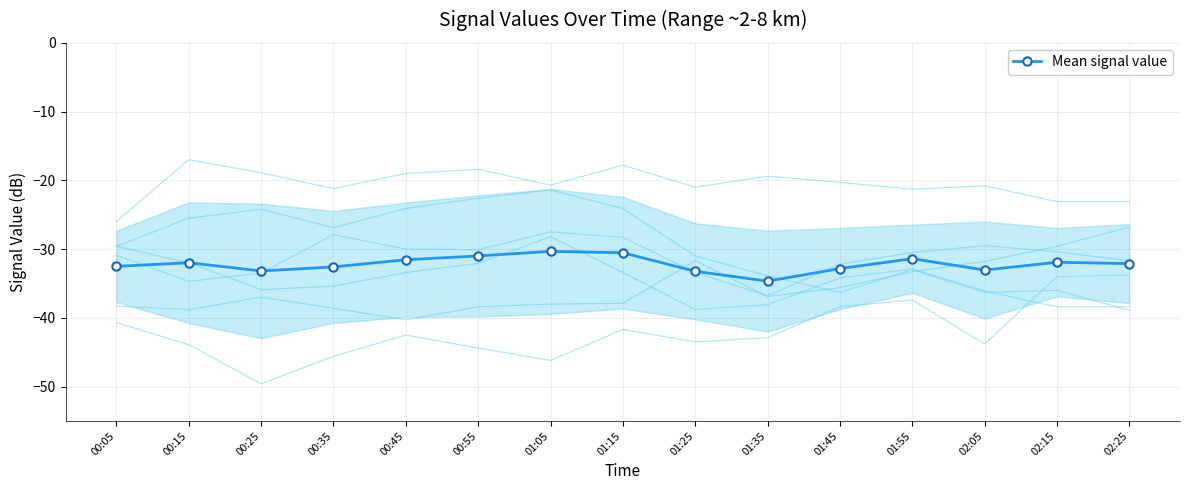

How many lines are shown in the chart?

1